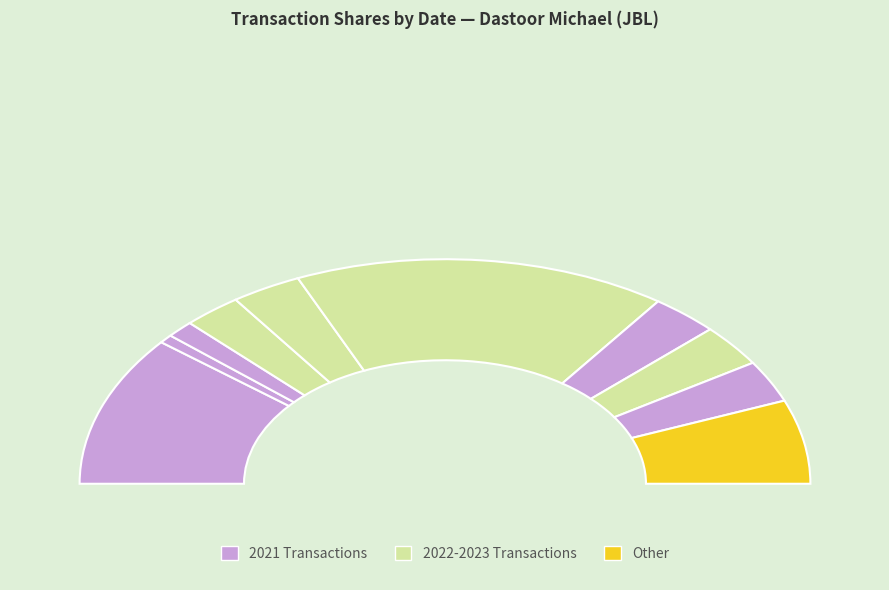

Does any single category account for the majority?

No